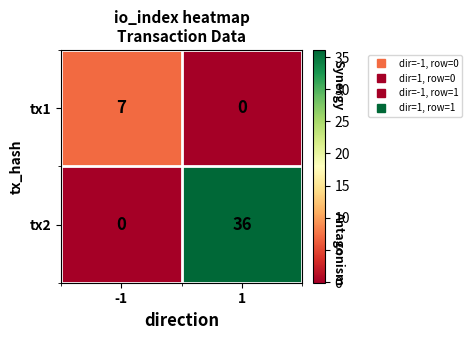

True or false: tx2 has a value of 11 at -1.

False